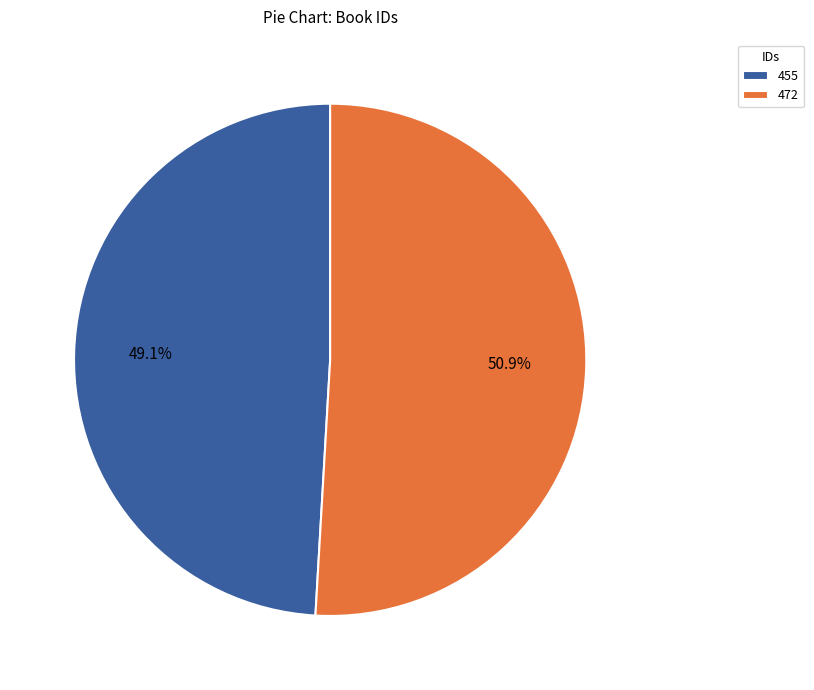

How much of the chart is everything except 455?

50.9%